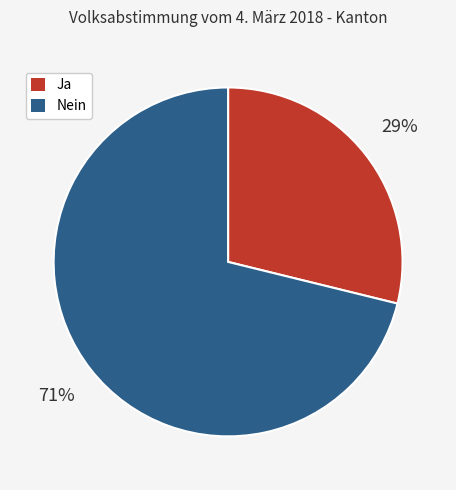

To the nearest percent, what is the difference between the Nein and Ja slice percentages?

42%